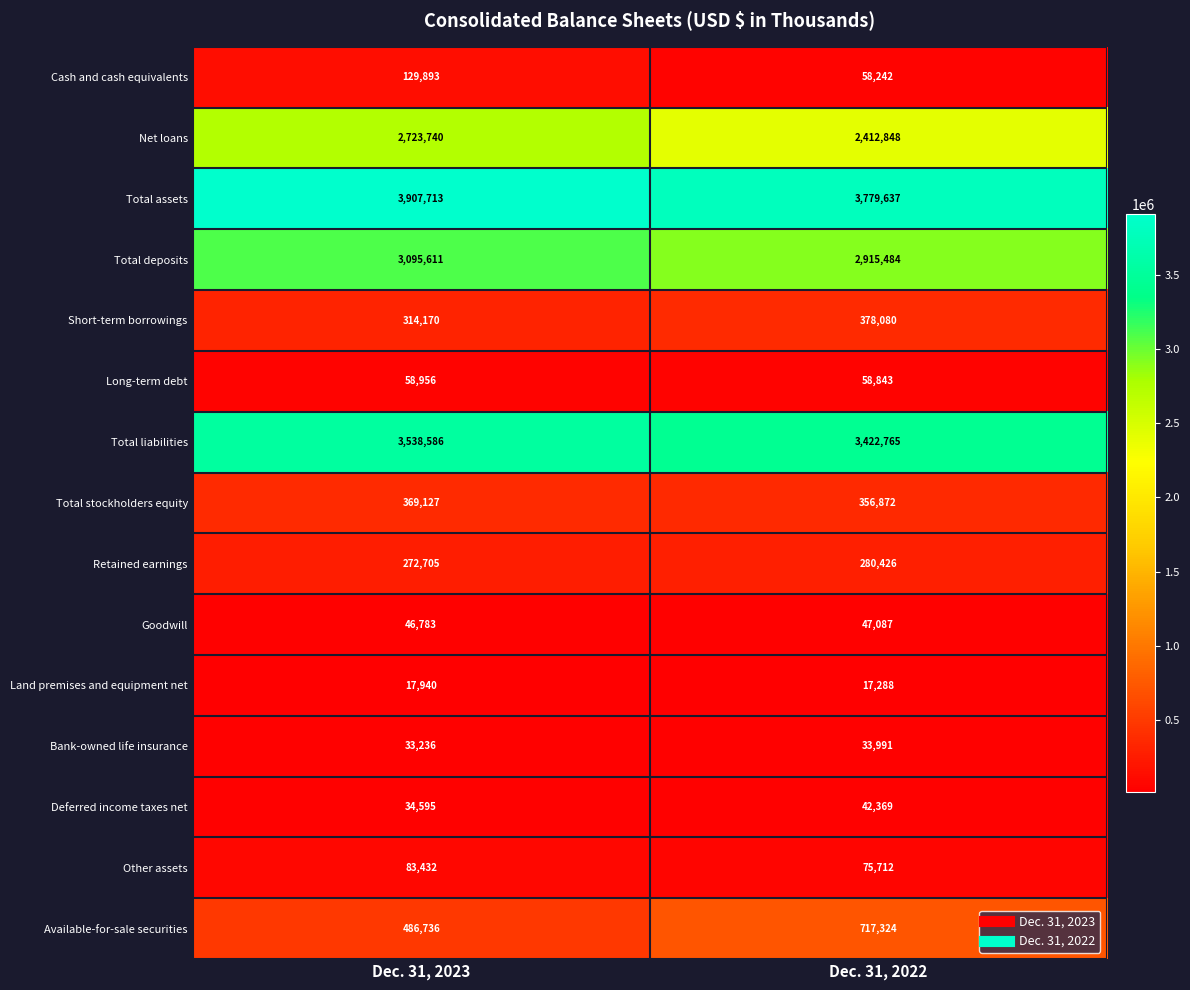

At how many categories does at least one series exceed 1727663?

2